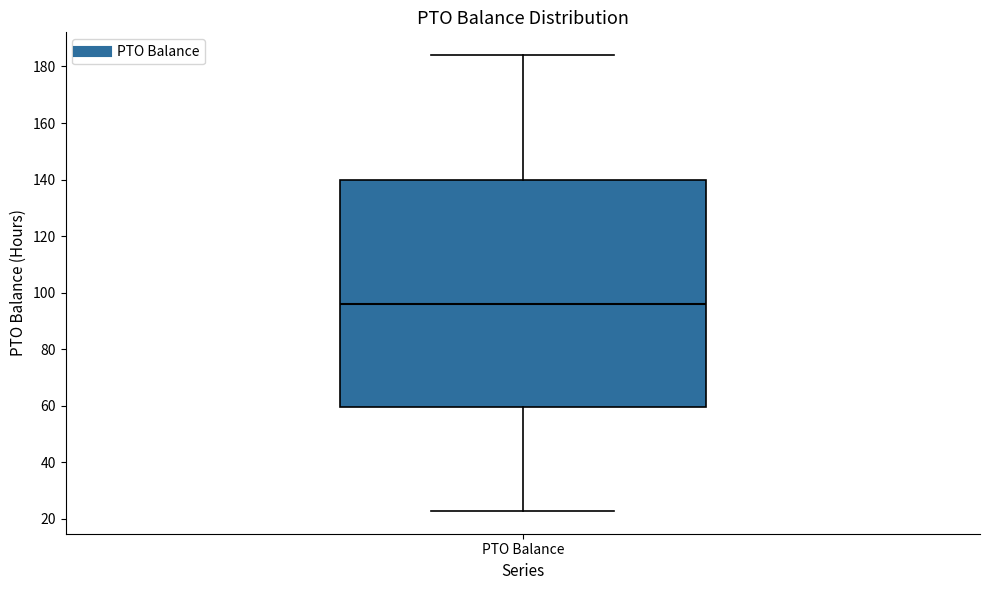

Where does the median line of the box for PTO Balance sit on the y-axis? The values are not printed on the chart, so give them approximately, as read against the axis.

96